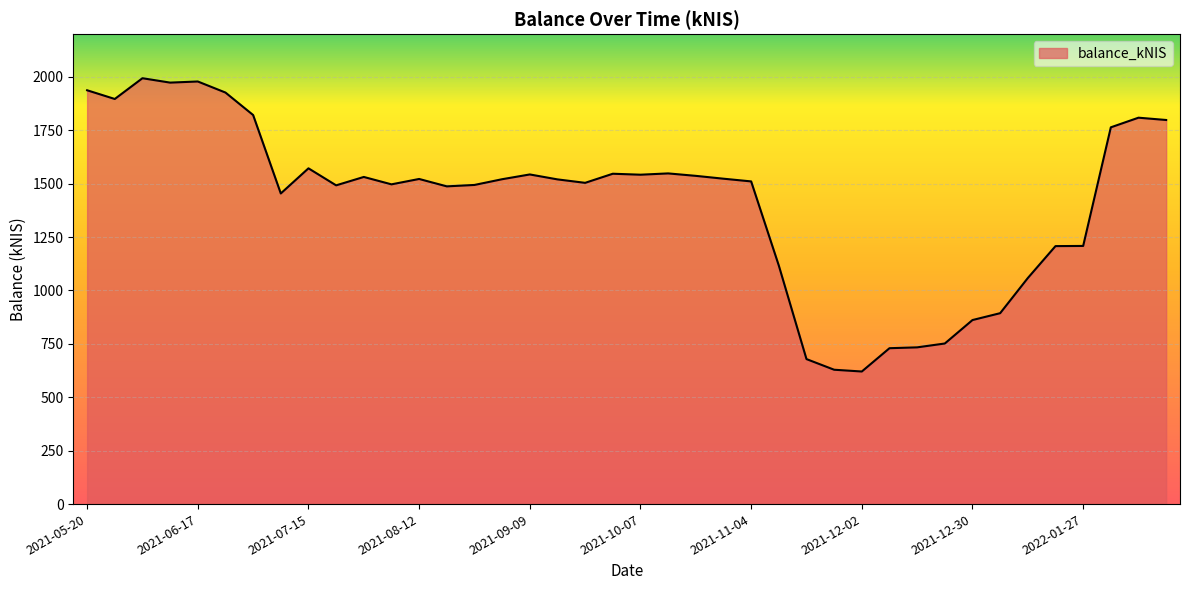

What is the difference between the maximum and minimum values?

1373.0